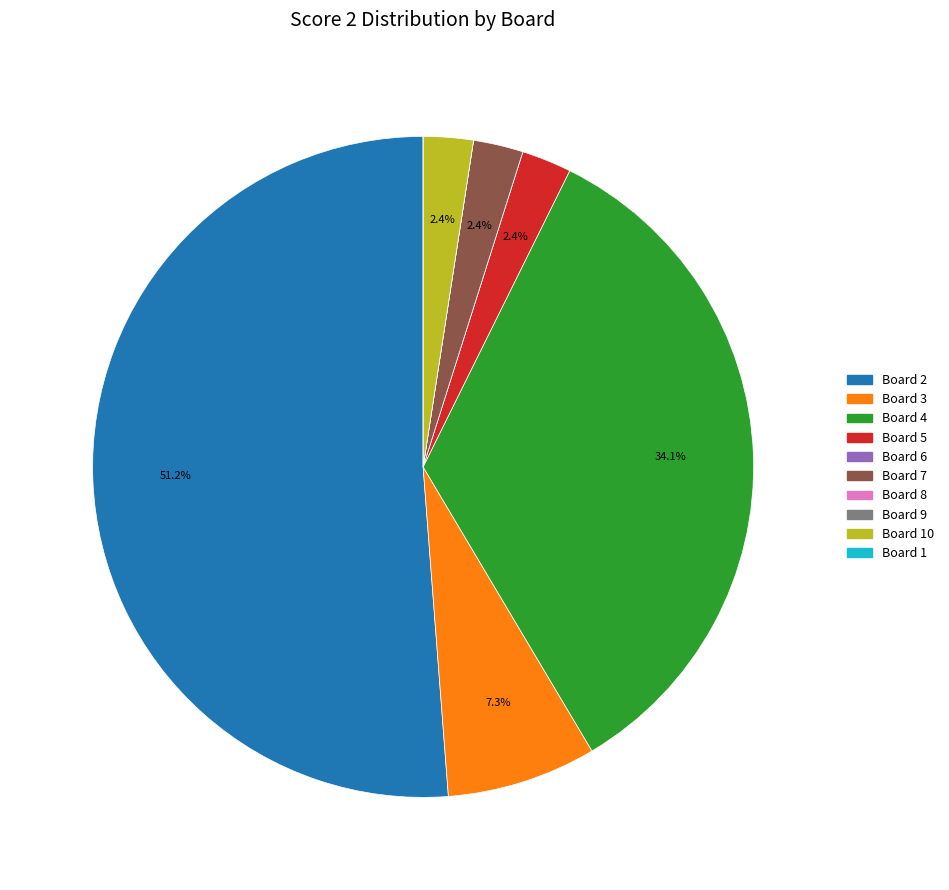

What percentage is NOT represented by Board 5?

97.6%